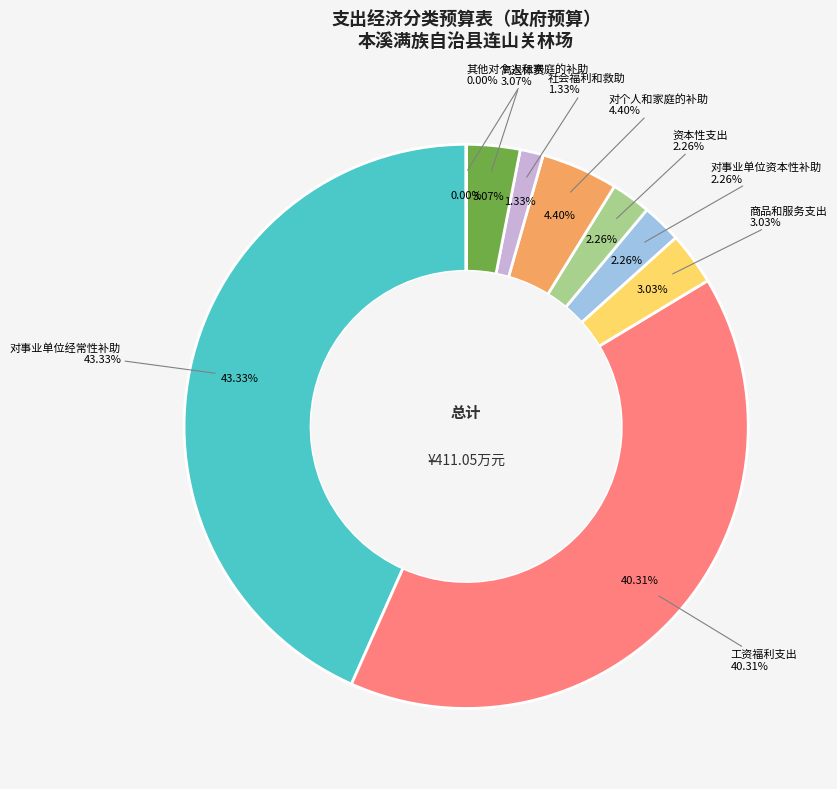

Does any single category account for the majority?

No